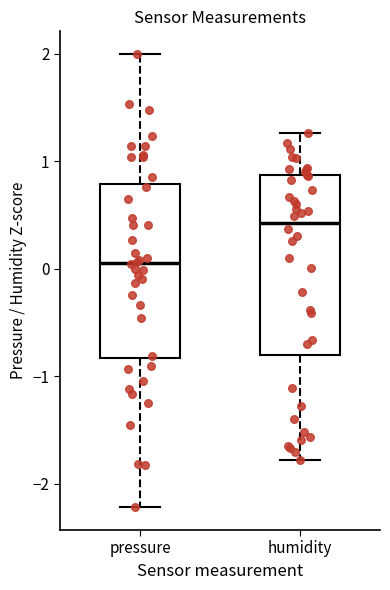

Reading left to right, transcribe this box plot: for each box, give where its median line is, the range the box spans, and where its two whiskers end, as read against the y-axis. The values are not printed on the chart, so give them approximately, as read against the axis.

pressure: median 0.1, box -0.8 to 0.8, whiskers -2.2 to 2.0
humidity: median 0.4, box -0.8 to 0.9, whiskers -1.8 to 1.3